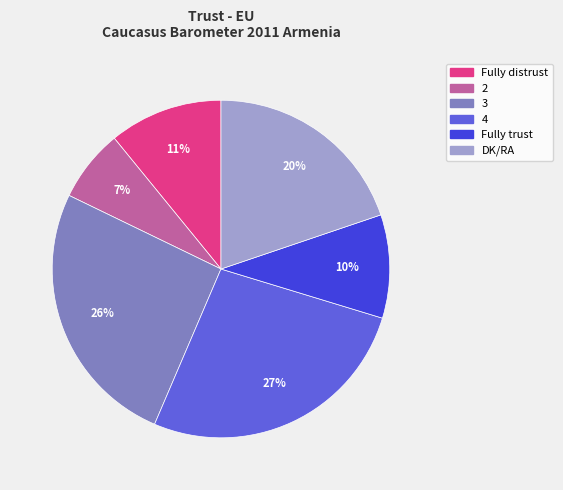

Which category has the smallest portion of the pie?

2